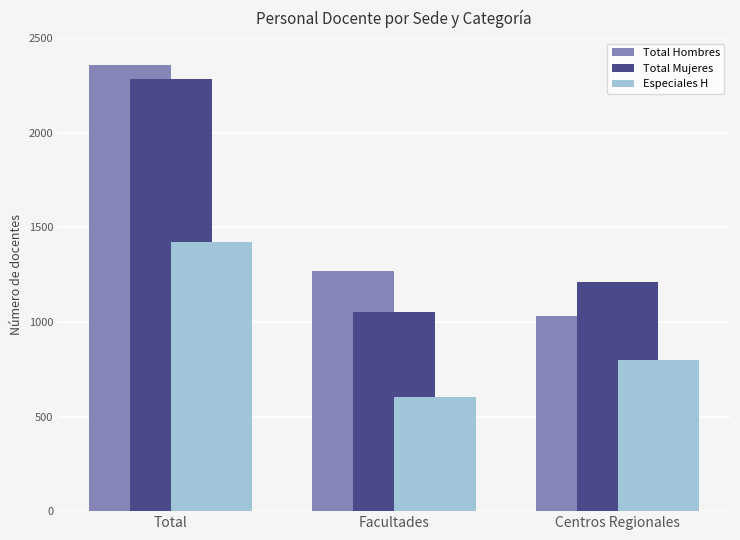

Which category has the highest value in the Especiales H series?

Total